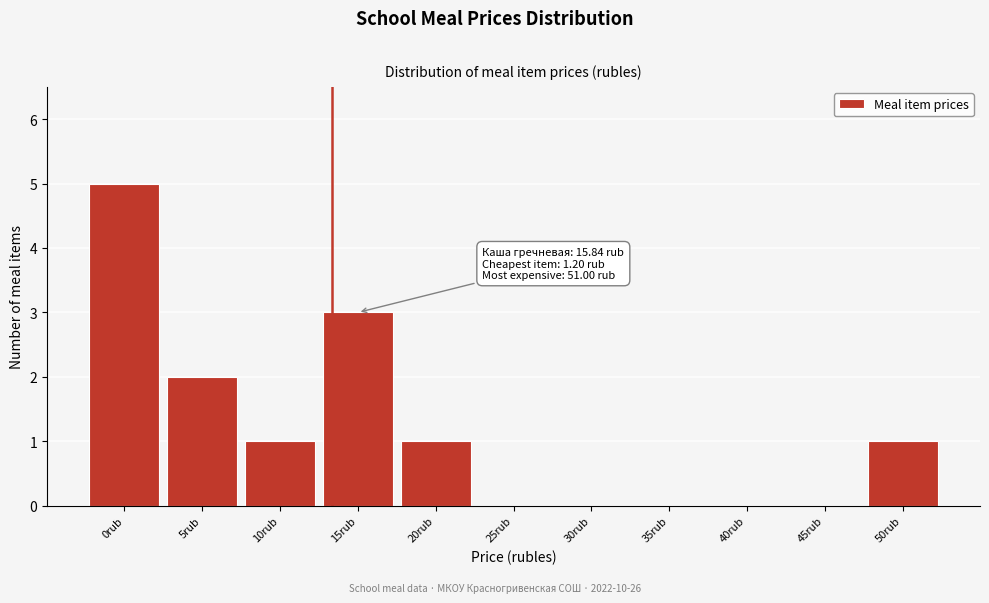

Reading left to right, list all the values displayed in this chart.

0rub=5	5rub=2	10rub=1	15rub=3	20rub=1	25rub=0	30rub=0	35rub=0	40rub=0	45rub=0	50rub=1